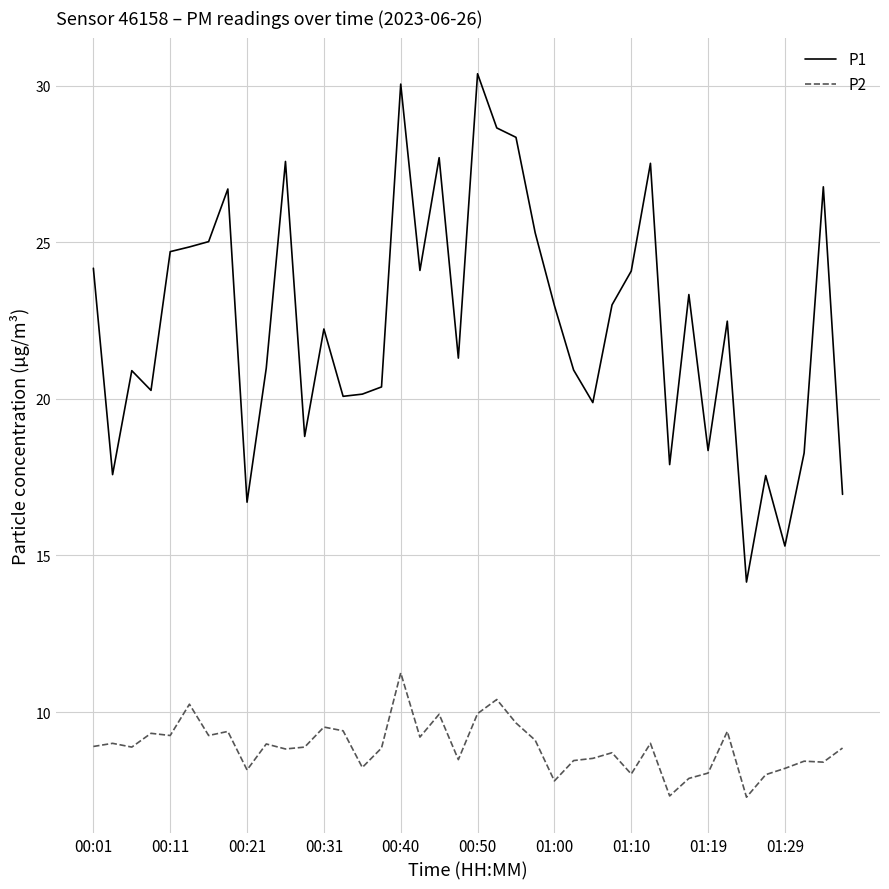

Rank the series by their average value, from lowest to highest.

P2, P1